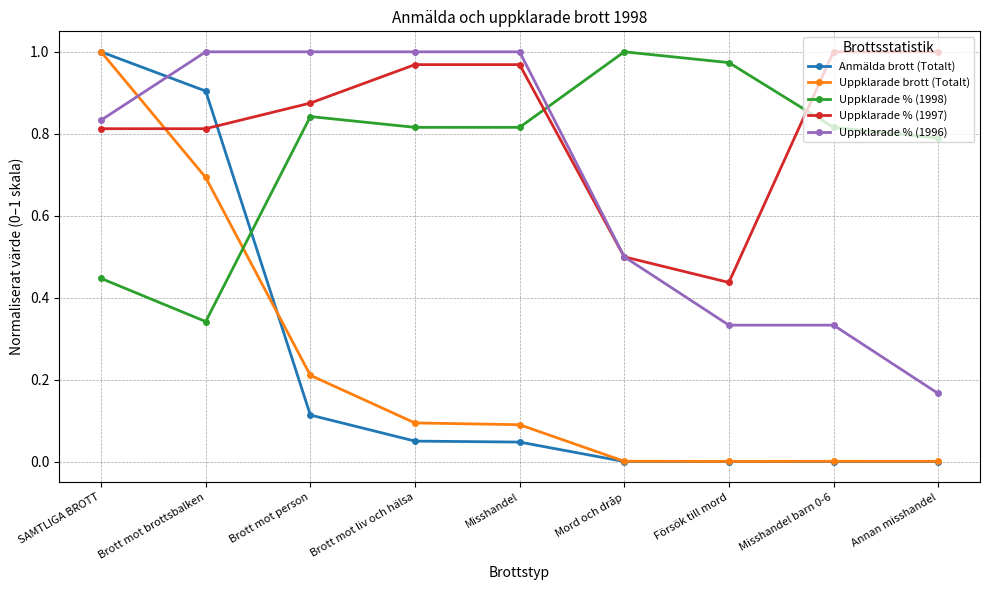

Which series has the largest total across all categories?

Uppklarade % (1997)